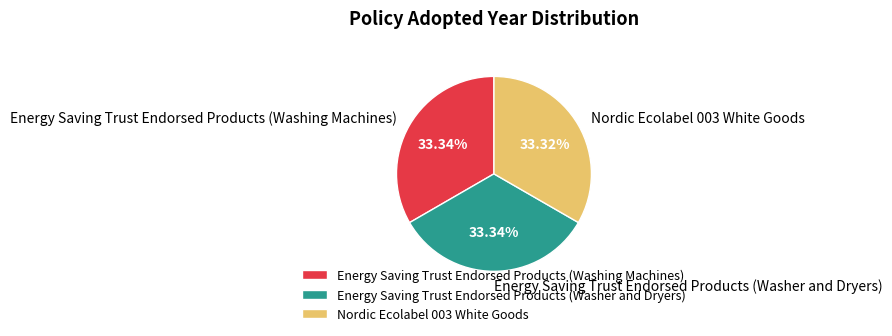

Is there a majority slice in this chart?

No